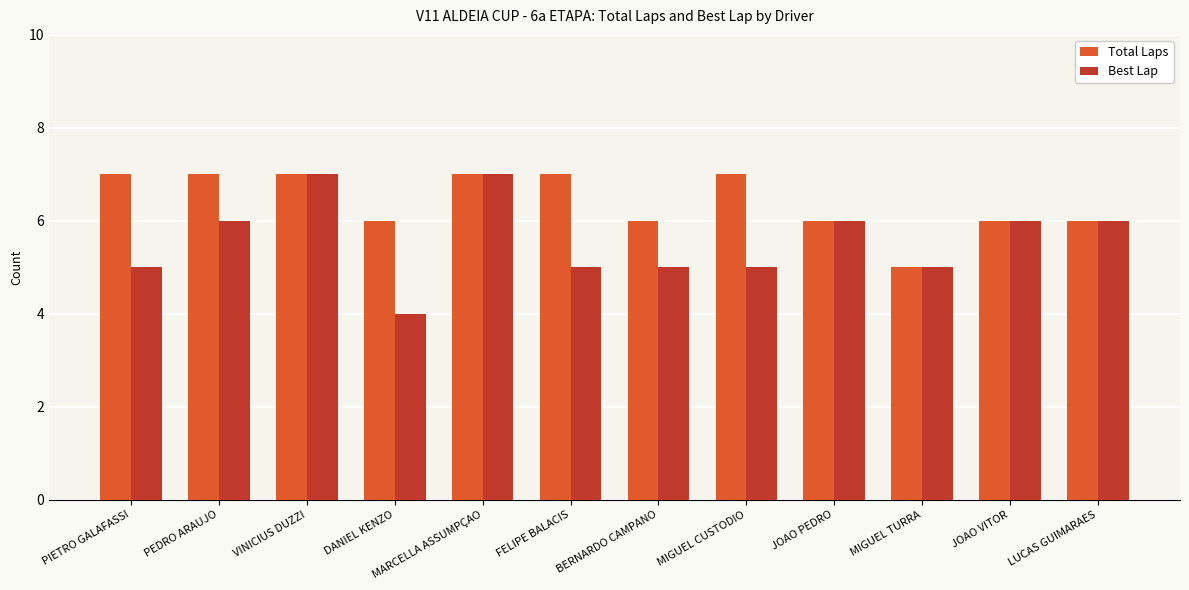

Which series has the widest spread of values?

Best Lap